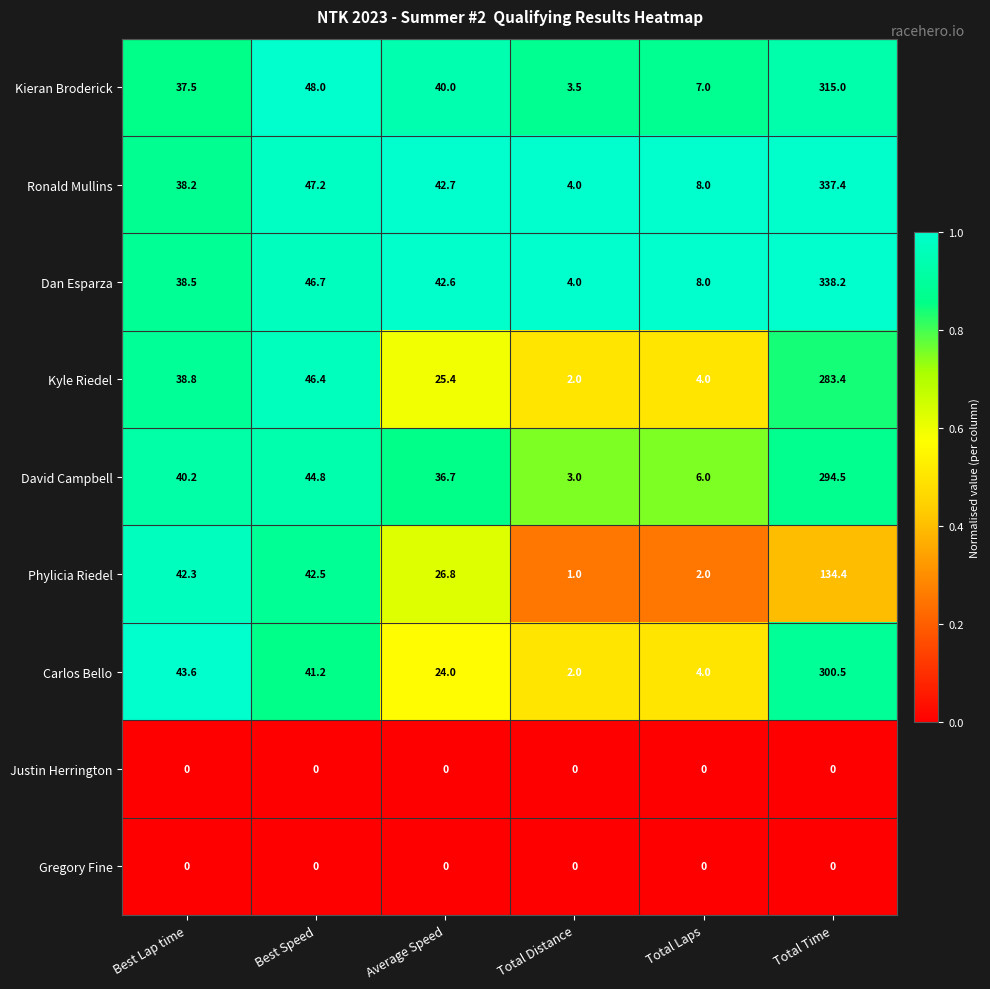

At which category is the sum across all series the highest?

Total Time